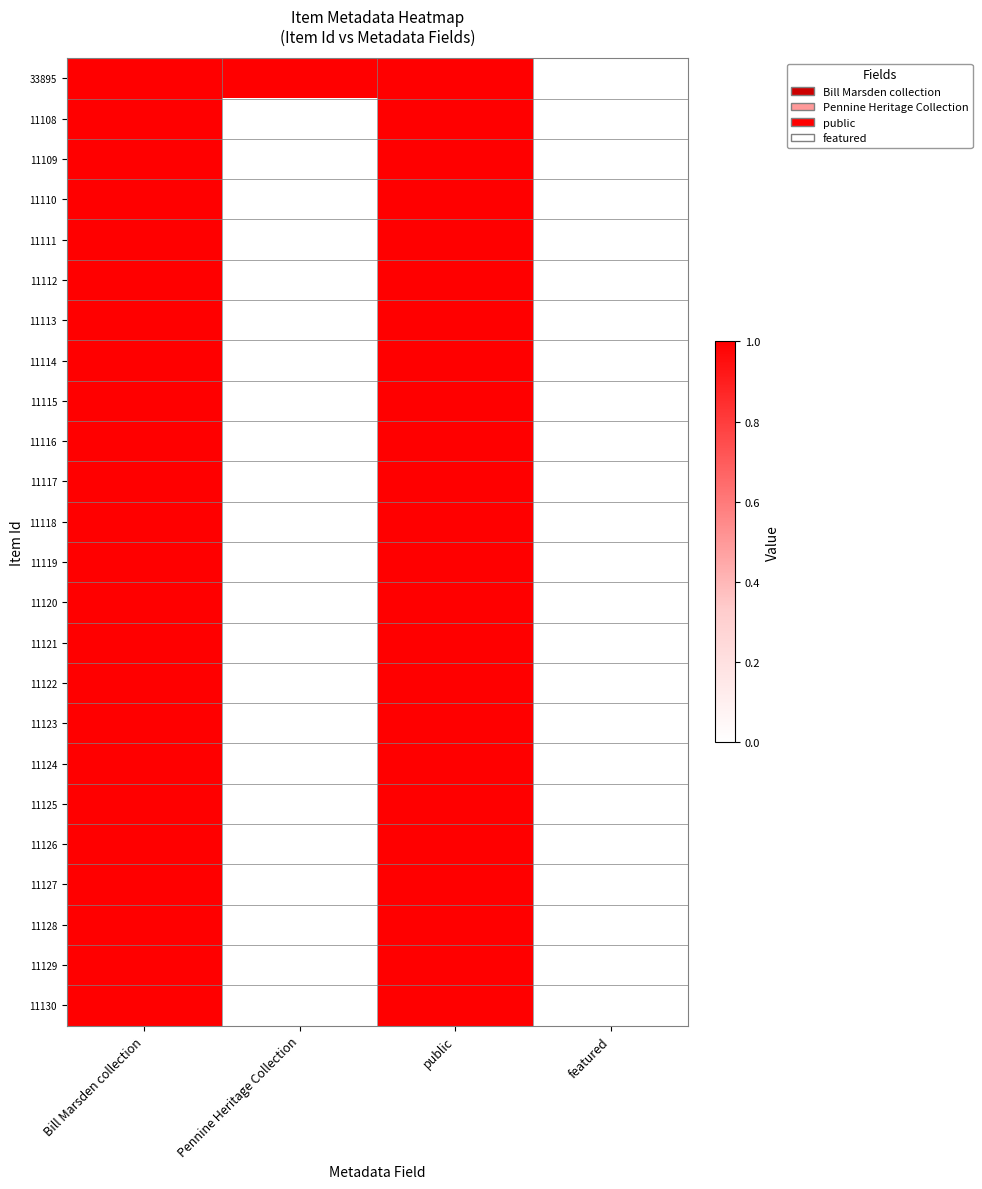

Between public and Bill Marsden collection, which is larger?

public